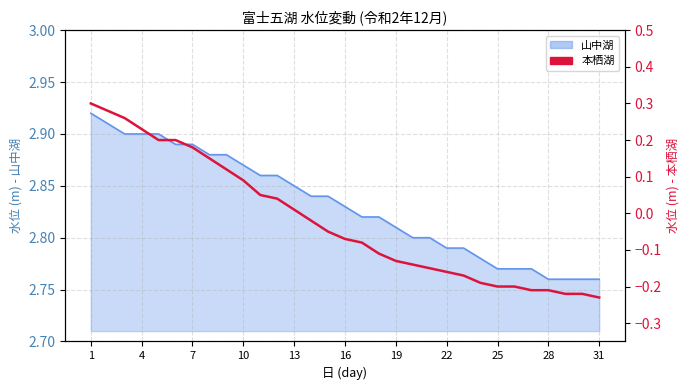

At which label is the value closest to 0?

13